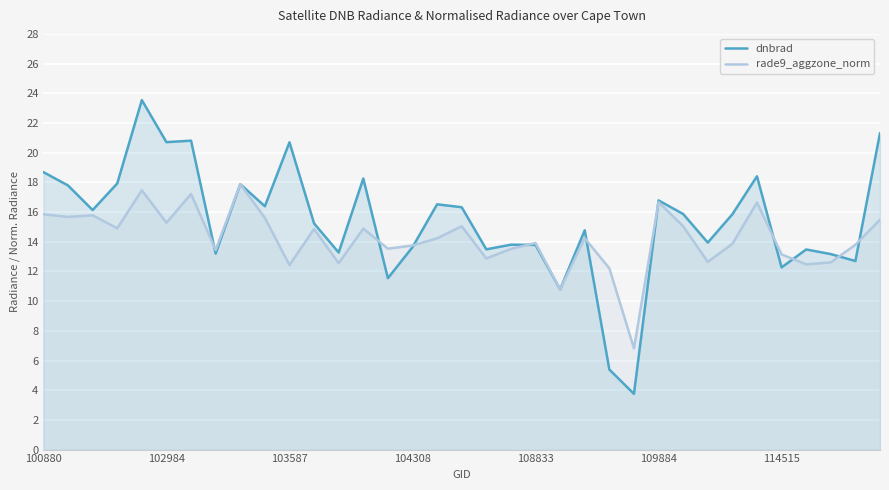

Reading left to right, transcribe all the data shown in this chart.

dnbrad: 18.7	17.8	16.1	17.9	23.5	20.7	20.8	13.2	17.9	16.4	20.7	15.2	13.3	18.3	11.5	13.6	16.5	16.3	13.5	13.8	13.8	10.8	14.8	5.4	3.8	16.8	15.9	13.9	15.9	18.4	12.3	13.5	13.2	12.7	21.3
rade9_aggzone_norm: 15.9	15.7	15.8	14.9	17.5	15.3	17.2	13.4	17.9	15.6	12.4	14.9	12.6	14.9	13.5	13.7	14.2	15.0	12.9	13.5	13.9	10.8	14.2	12.2	6.8	16.7	15.0	12.6	13.9	16.6	13.1	12.5	12.6	13.8	15.5